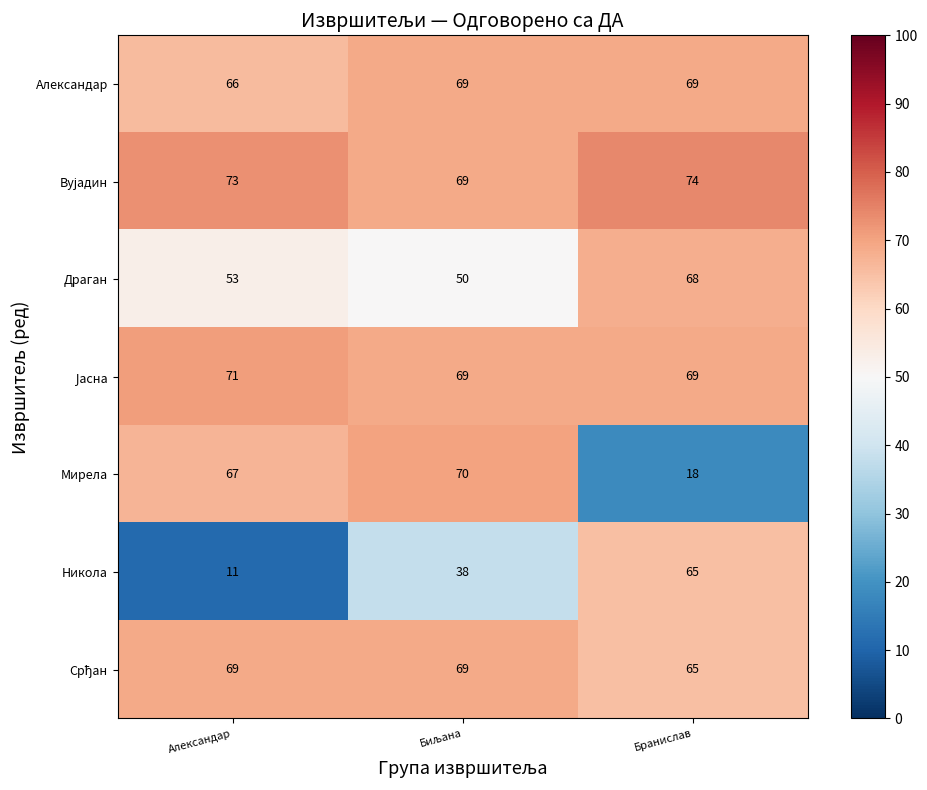

Which label corresponds to the largest value in the chart?

Бранислав